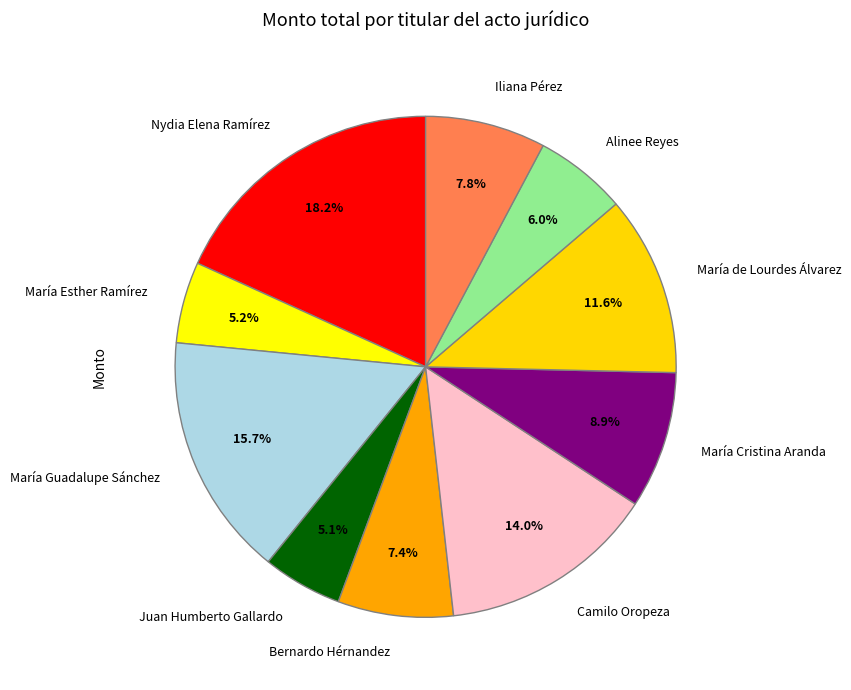

To the nearest percent, what percentage of the pie is María Esther Ramírez?

5%